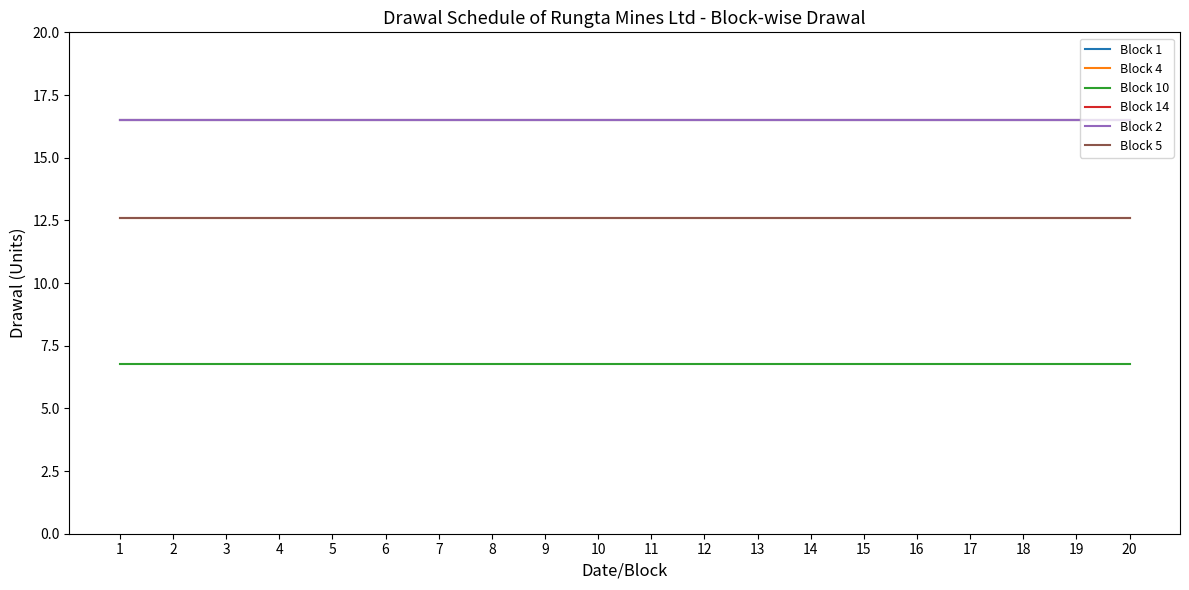

Is this an area chart (filled region under the line)?

No